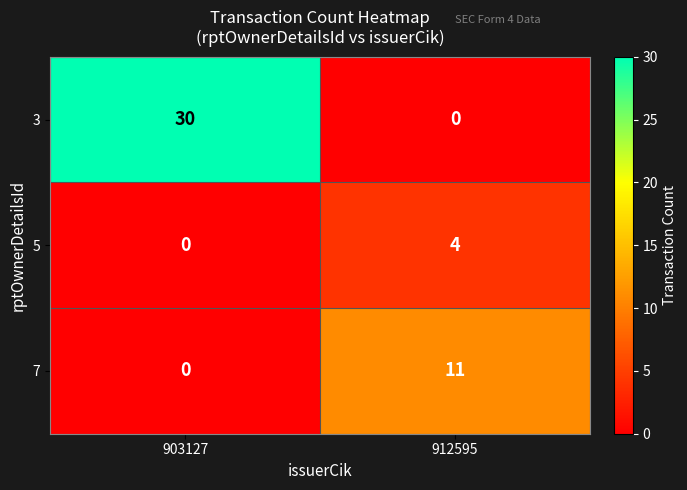

True or false: 5 has a value of 2 at 903127.

False